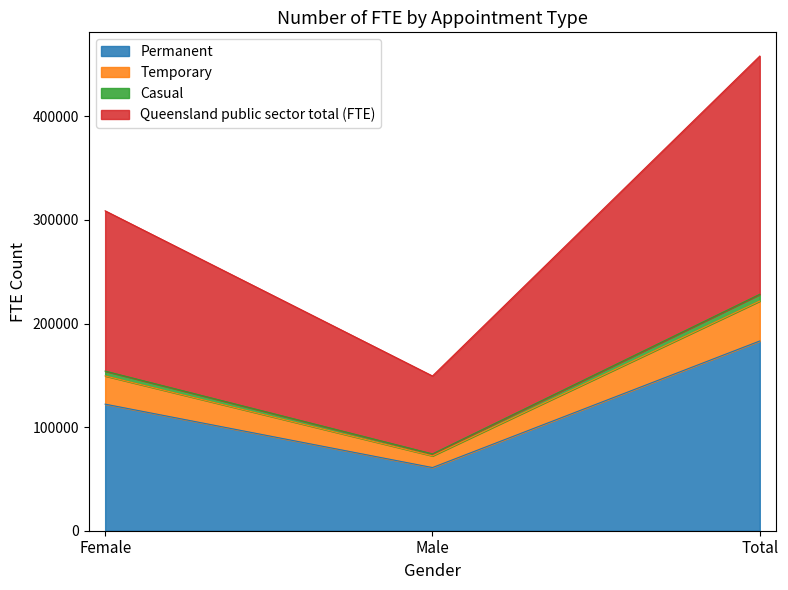

What is the label of the 1st point from the left?

Female